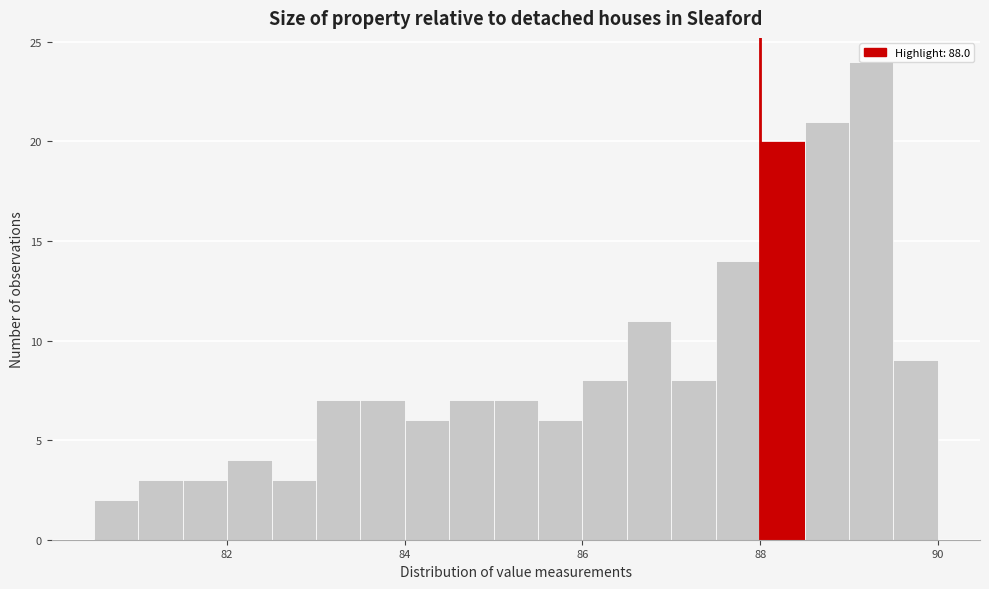

Around what value on the x-axis is the tallest bar? Give the approximate position of its centre, as read against the axis.

89.2